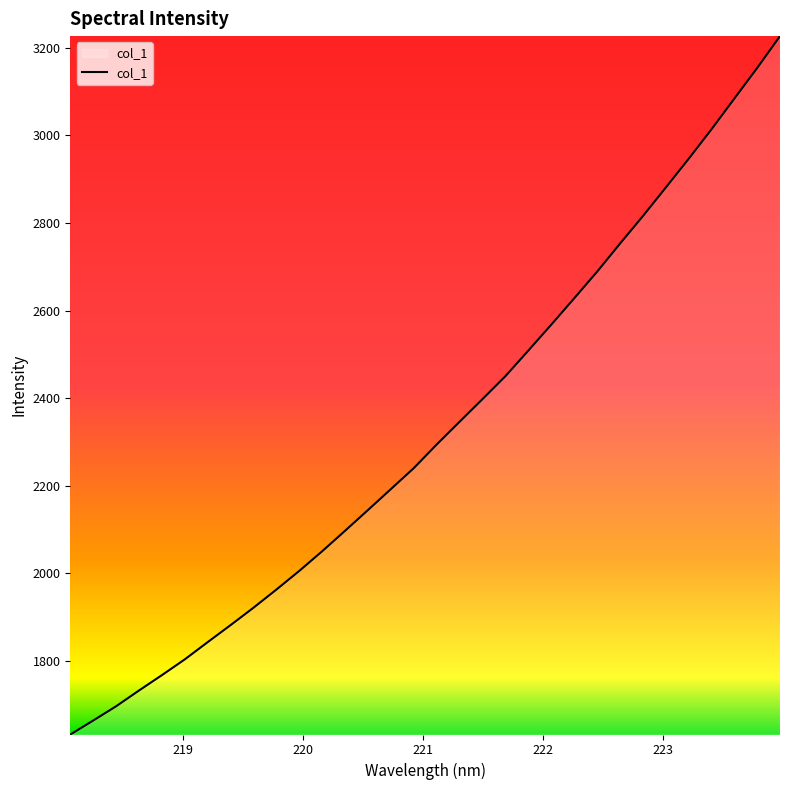

What is the minimum value shown in the chart?

1631.3